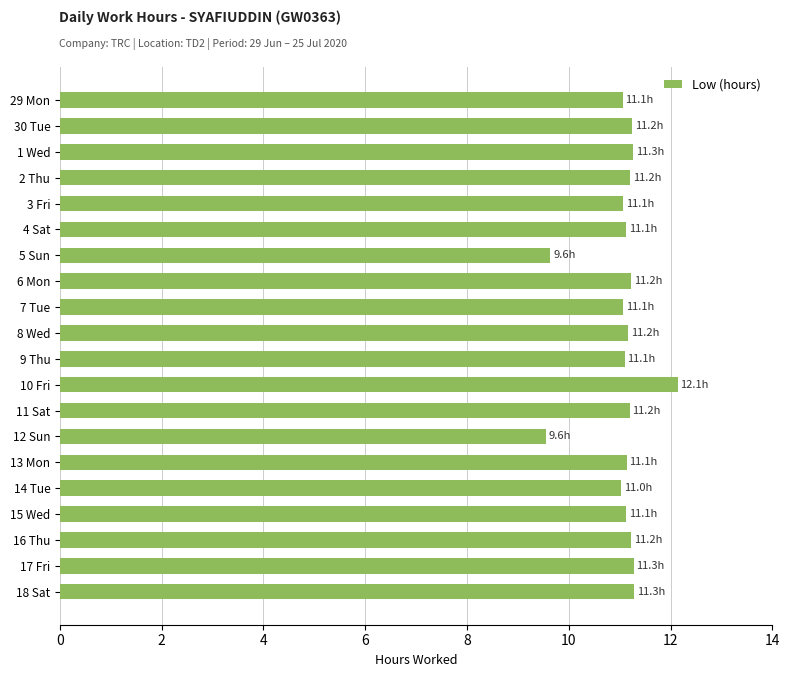

What is the difference between the maximum and minimum values?

2.6